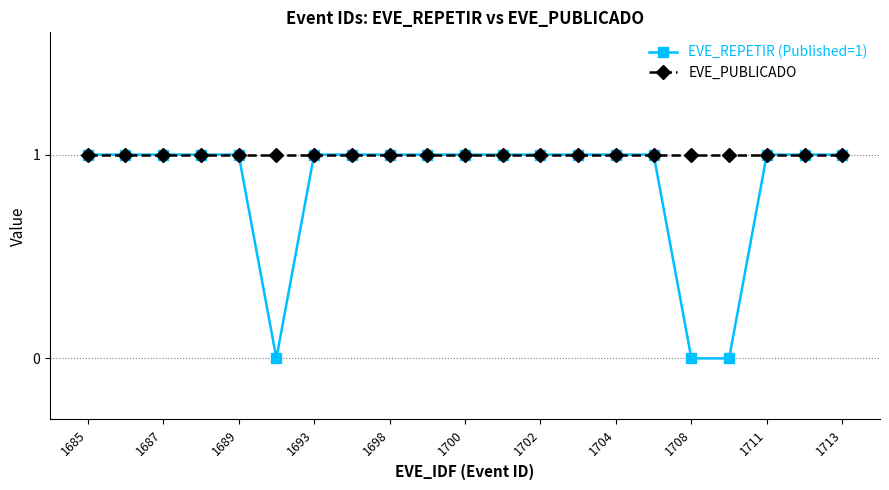

What are all the series names shown in the legend?

EVE_REPETIR (Published=1), EVE_PUBLICADO